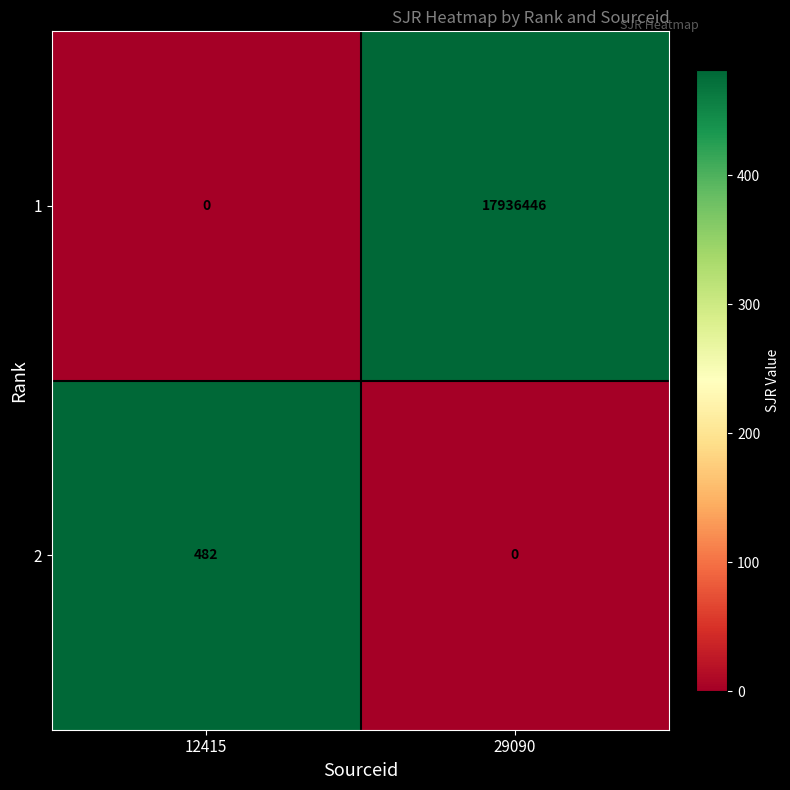

Which series has the largest total across all categories?

1